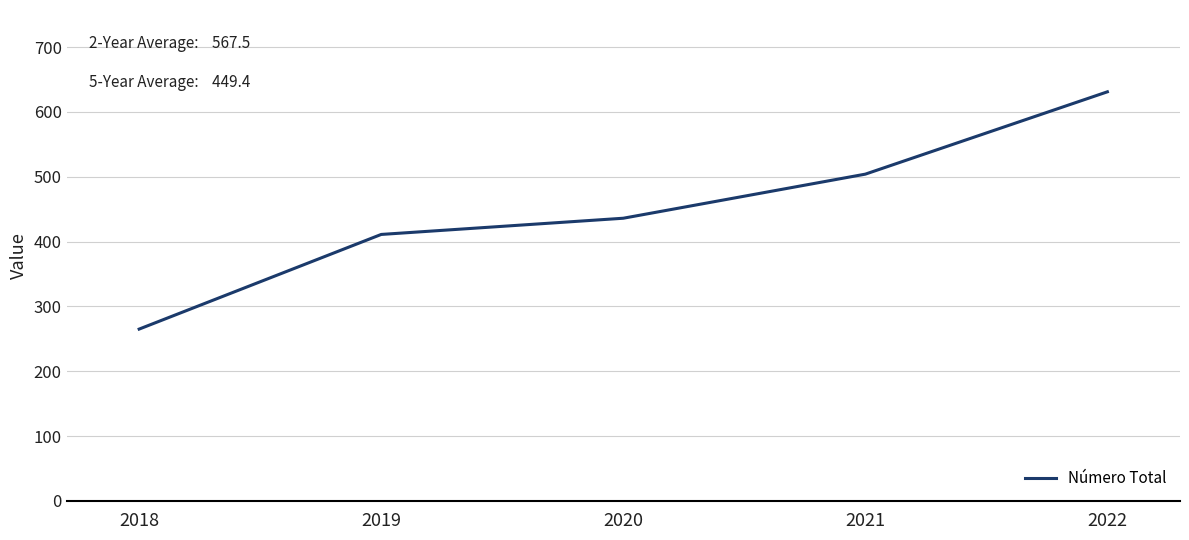

List the labels in order of value, largest first.

2022, 2021, 2020, 2019, 2018